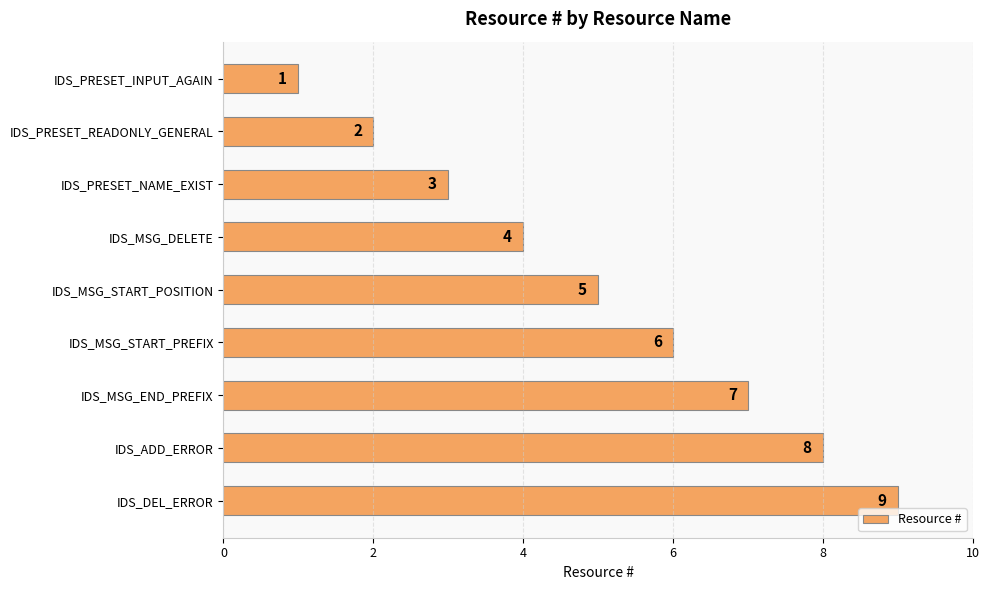

List the labels in order of value, smallest first.

IDS_PRESET_INPUT_AGAIN, IDS_PRESET_READONLY_GENERAL, IDS_PRESET_NAME_EXIST, IDS_MSG_DELETE, IDS_MSG_START_POSITION, IDS_MSG_START_PREFIX, IDS_MSG_END_PREFIX, IDS_ADD_ERROR, IDS_DEL_ERROR